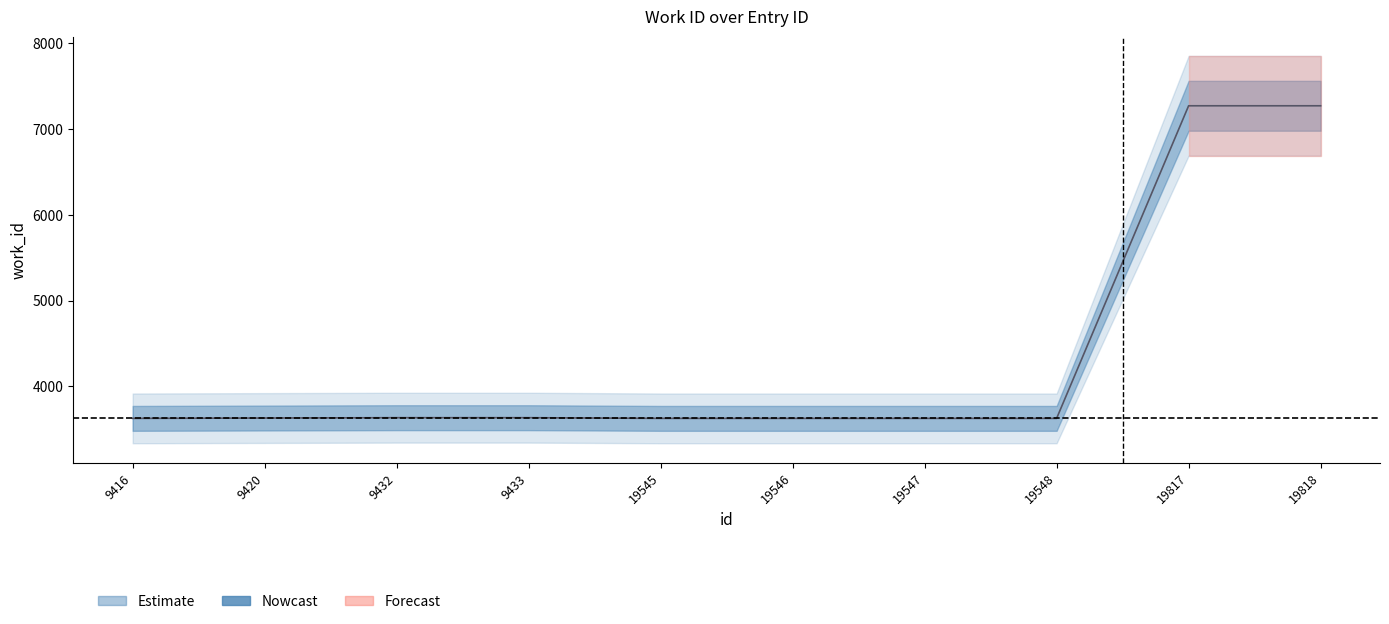

At which category does the chart reach its minimum across all series?

9416